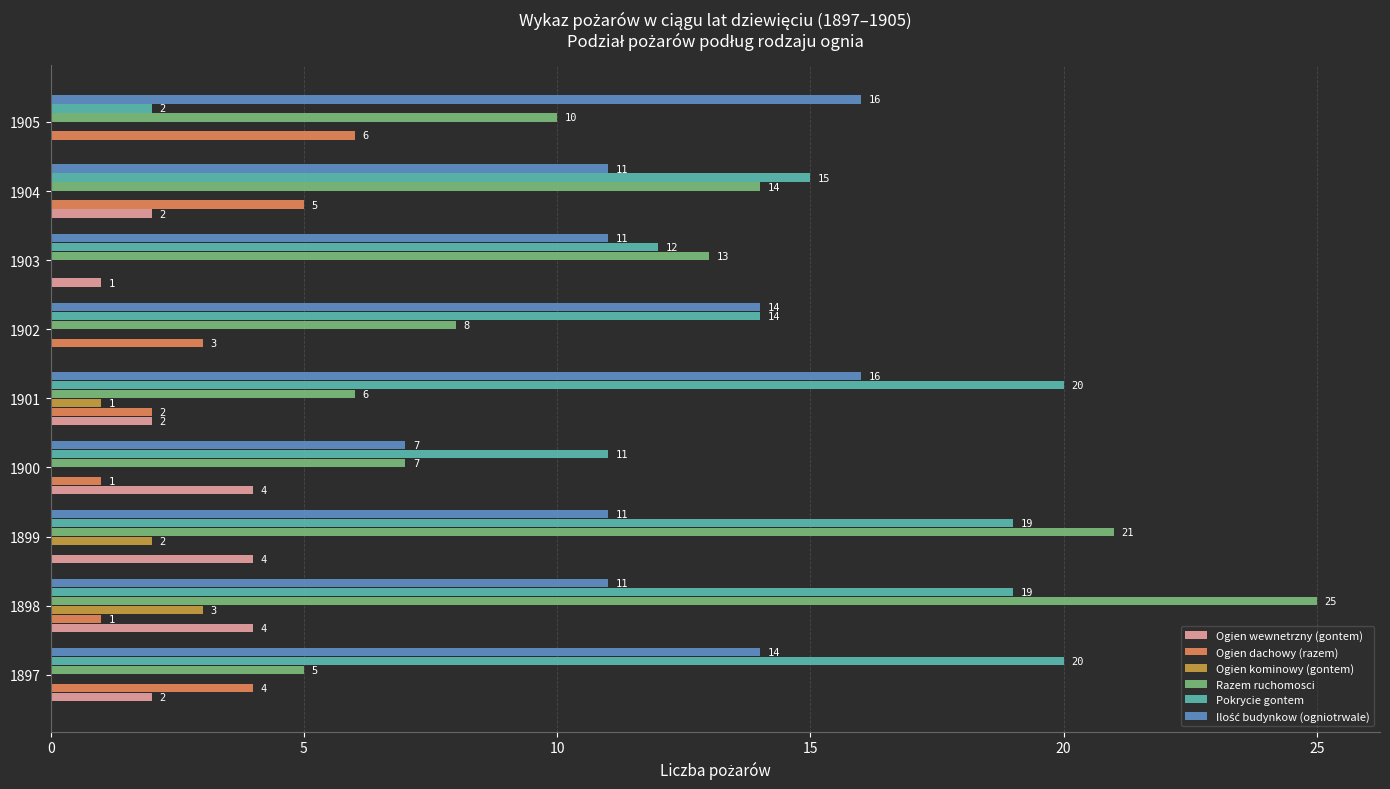

How many values in Ogien kominowy (gontem) are above zero?

3